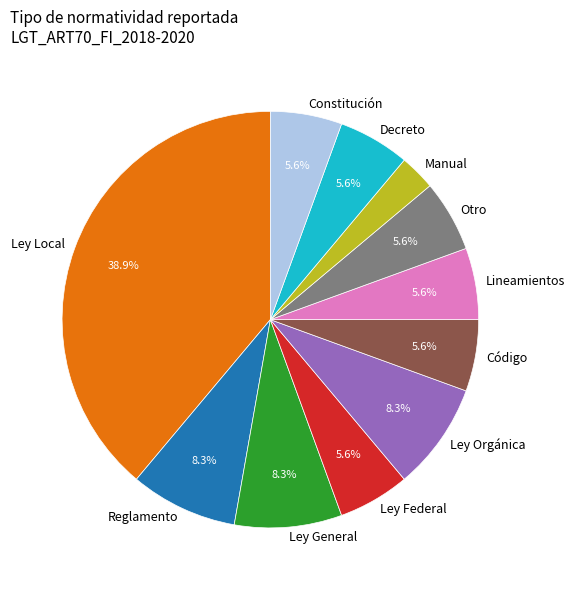

To the nearest percent, what percentage of the pie is Manual?

3%